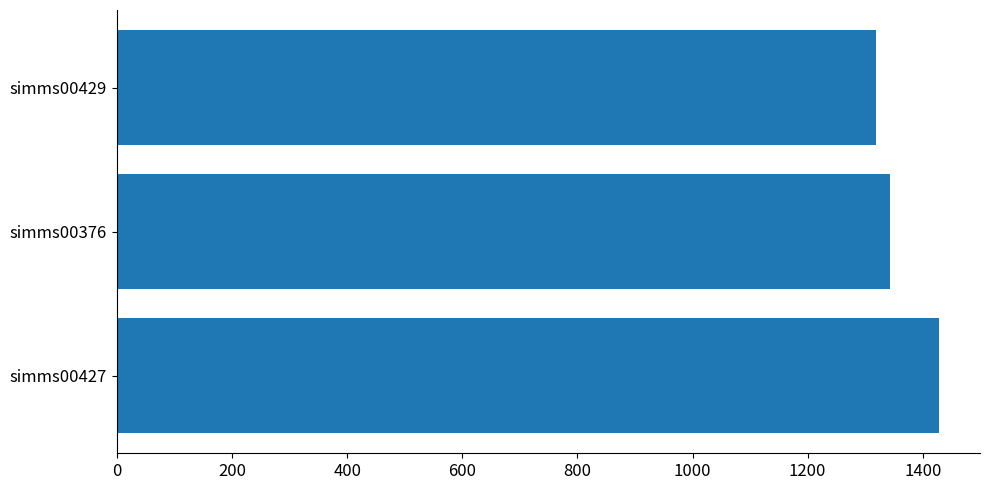

What is the ratio of the value at simms00429 to the value at simms00427?

0.9